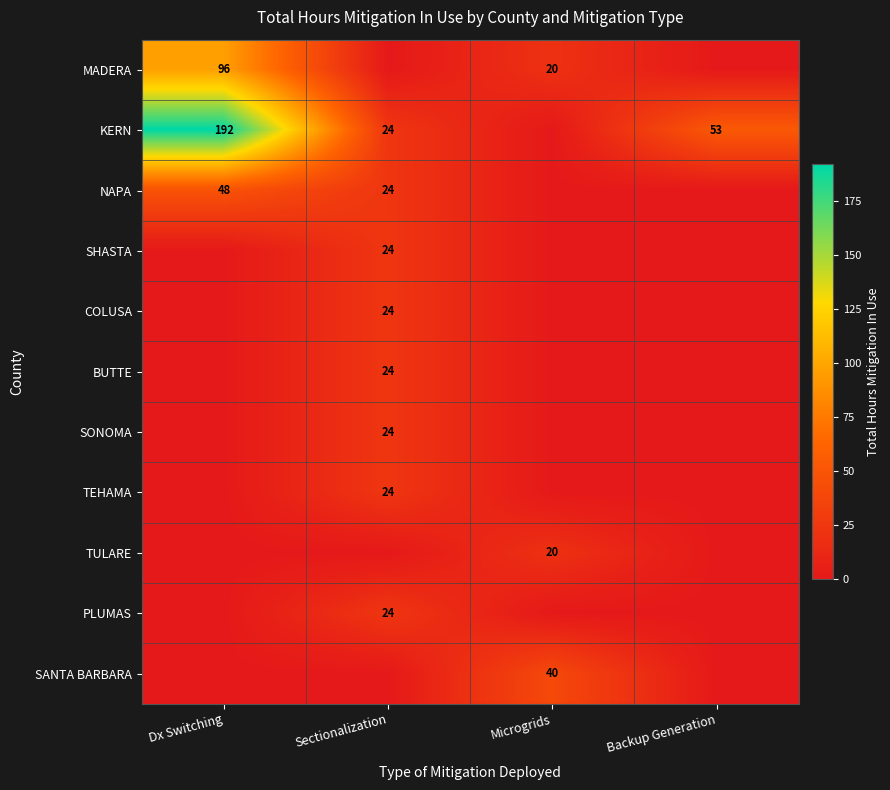

Is it true that KERN equals 266 at Dx Switching?

False